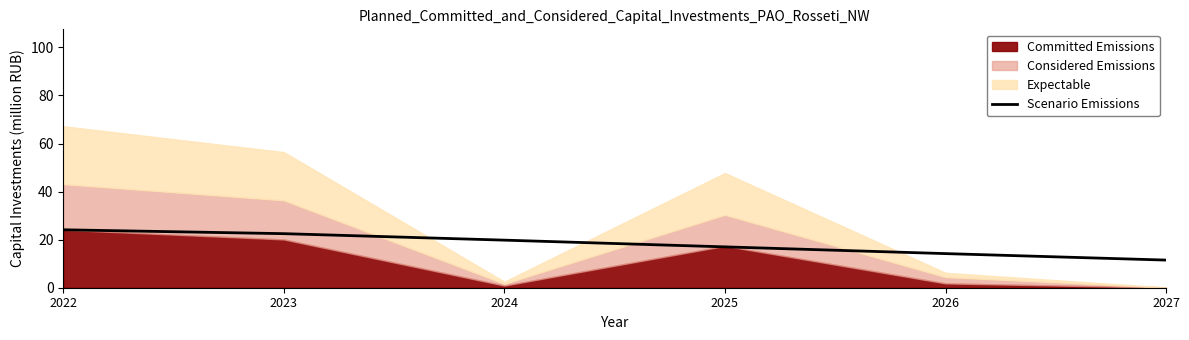

Is it true that the value at 2022 is 24.1?

True